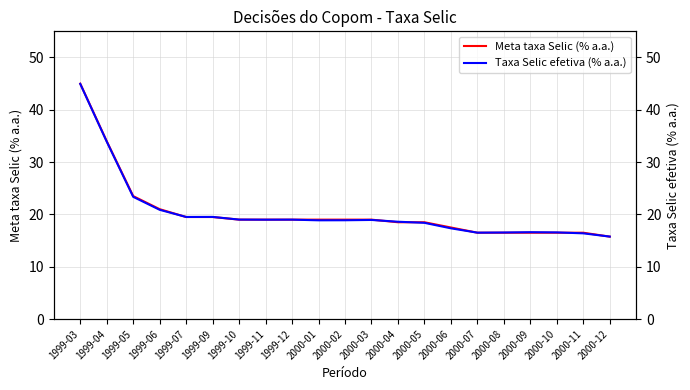

Is this an area chart (filled region under the line)?

No